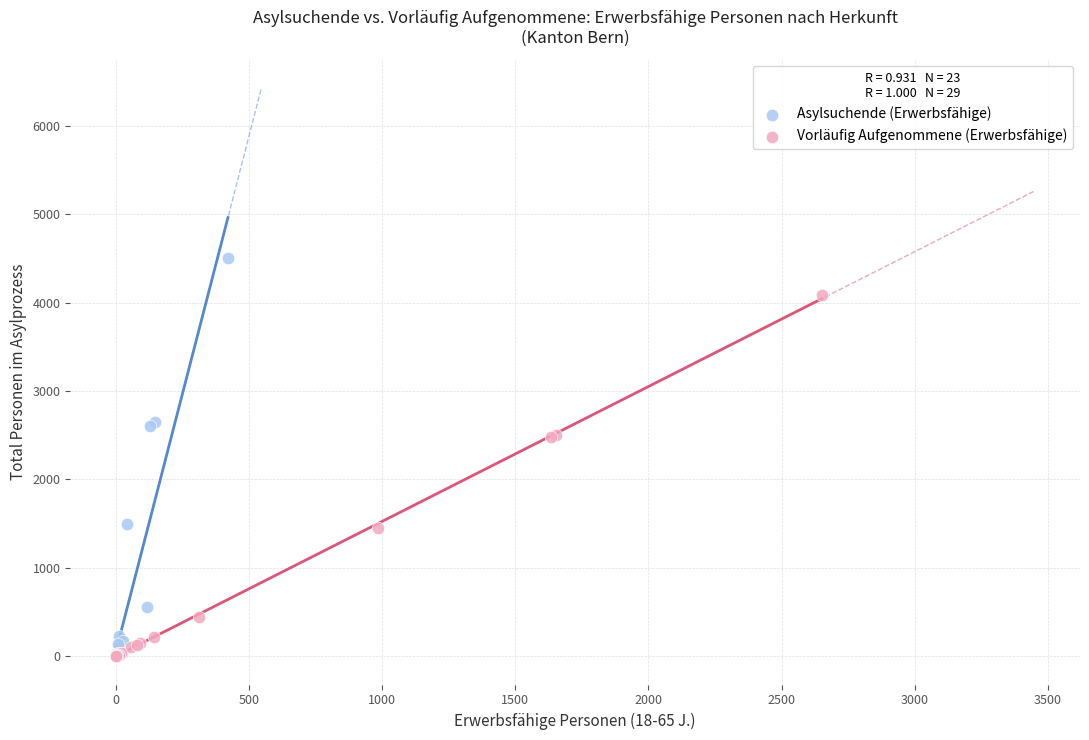

Which series contains the highest Y value?

Asylsuchende (Erwerbsfähige)